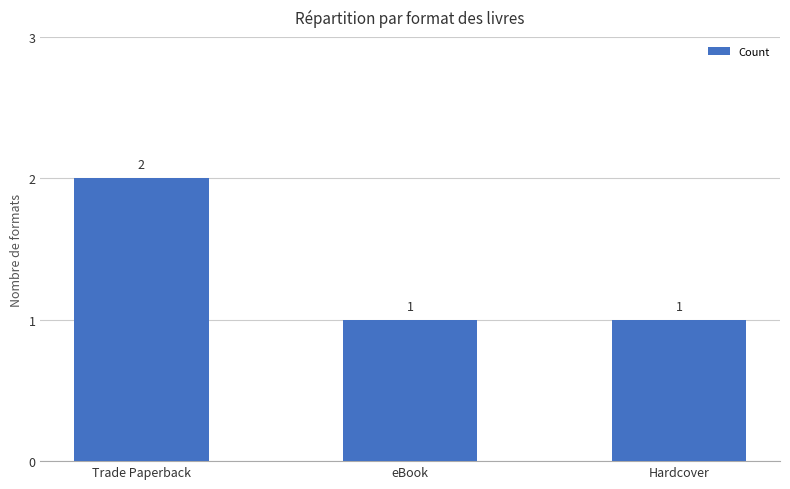

How many data points are above 1?

1